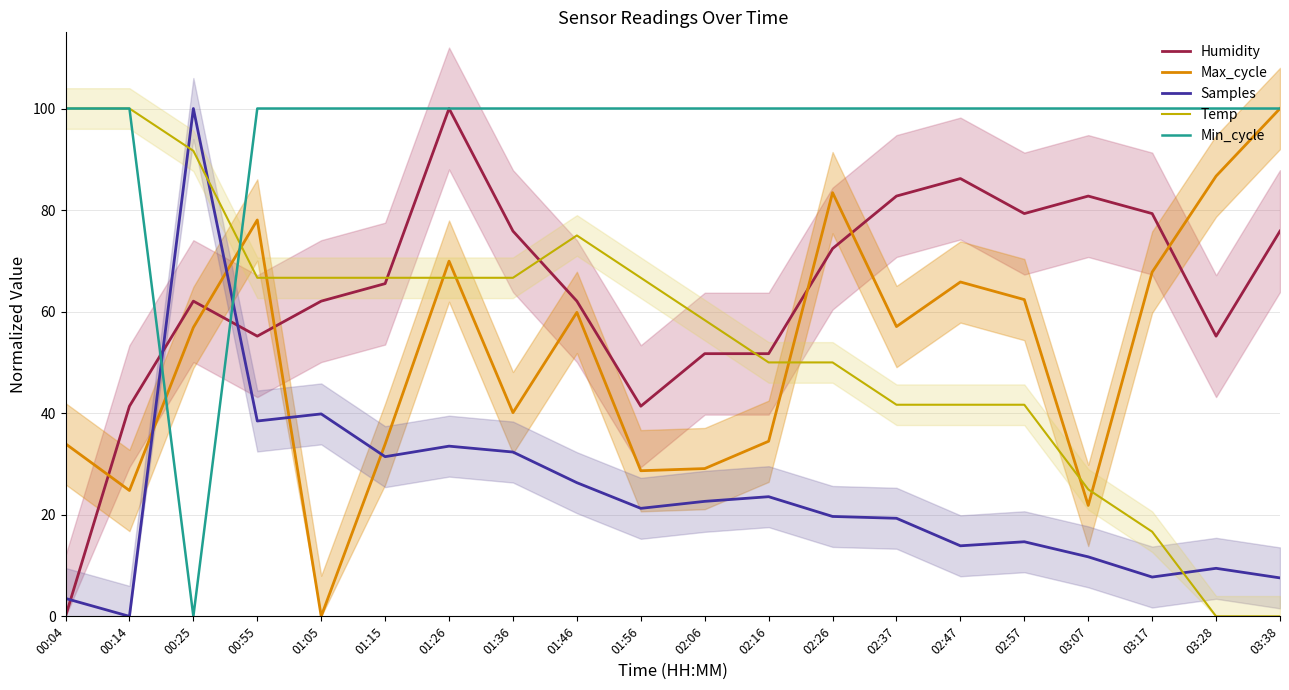

What is the value of the Humidity point at the 3rd from the left?

62.1